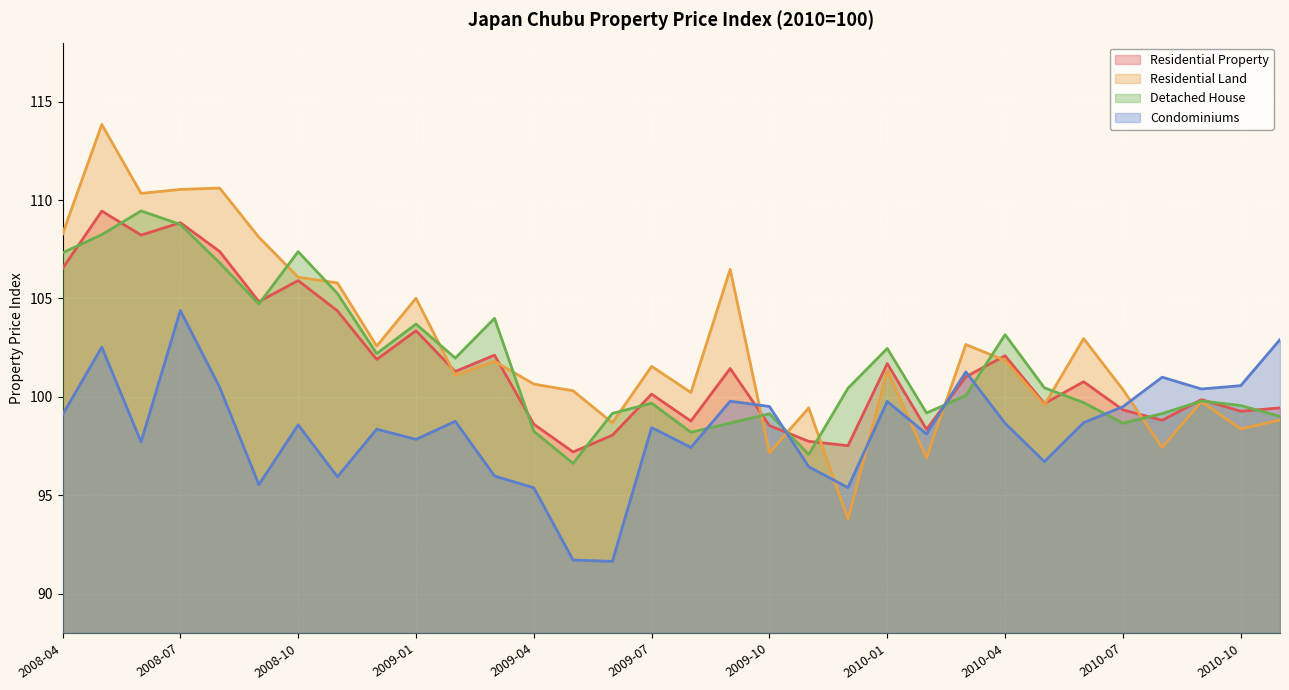

Which has a higher value, 2010-07 or 2009-02?

2009-02